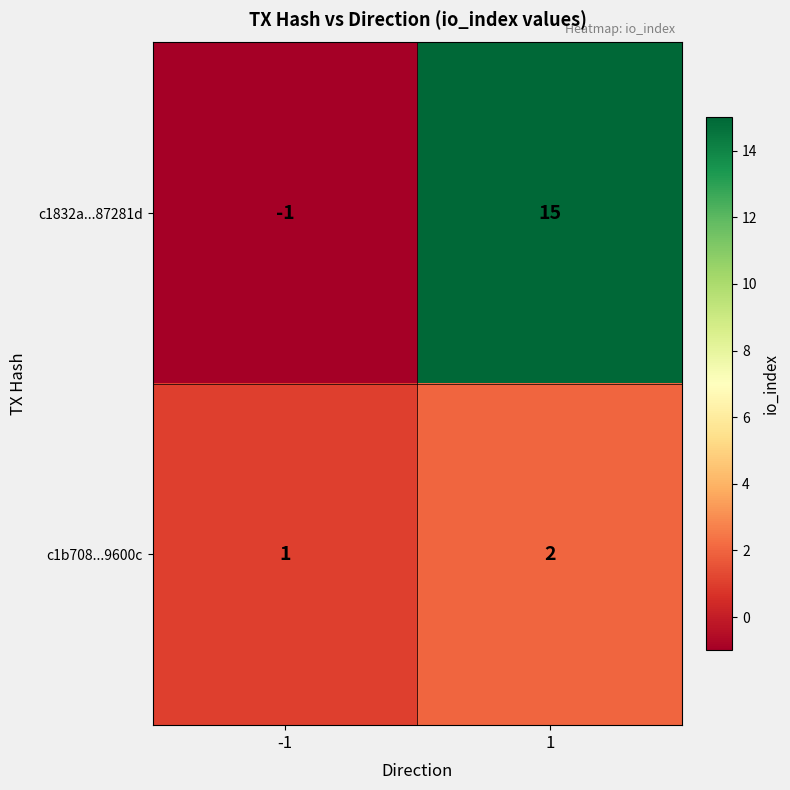

Which series has the largest total across all categories?

c1832a...87281d